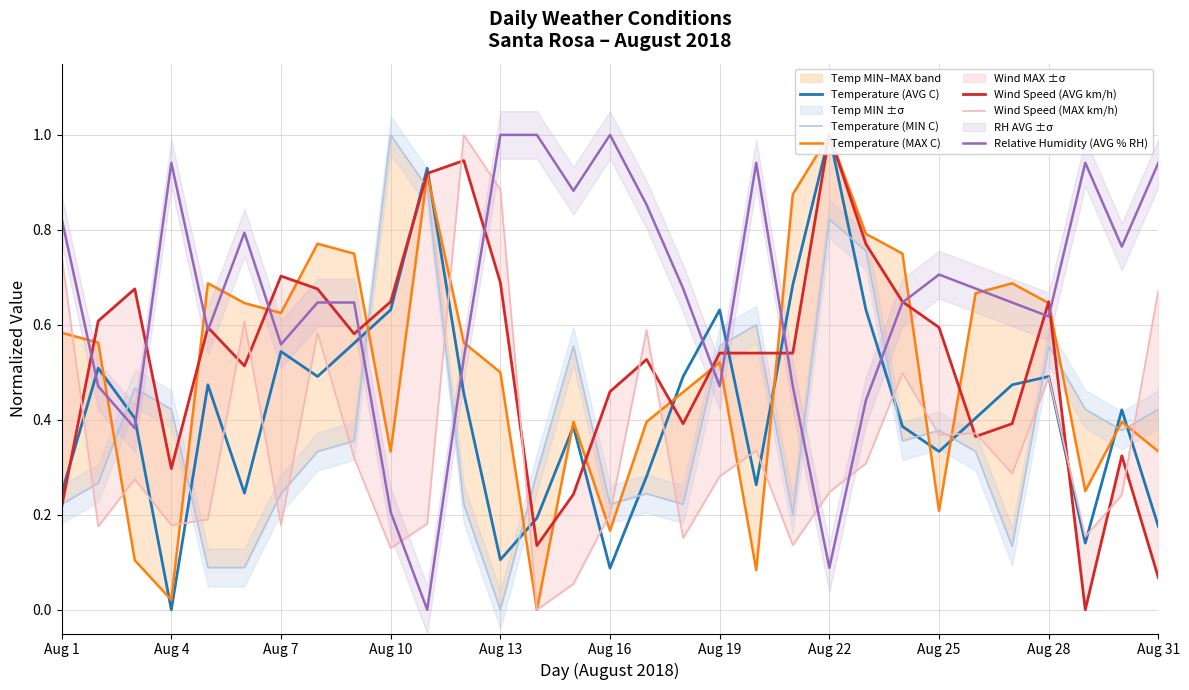

Is it true that Relative Humidity (AVG % RH) equals 0.1 at Aug 22?

True